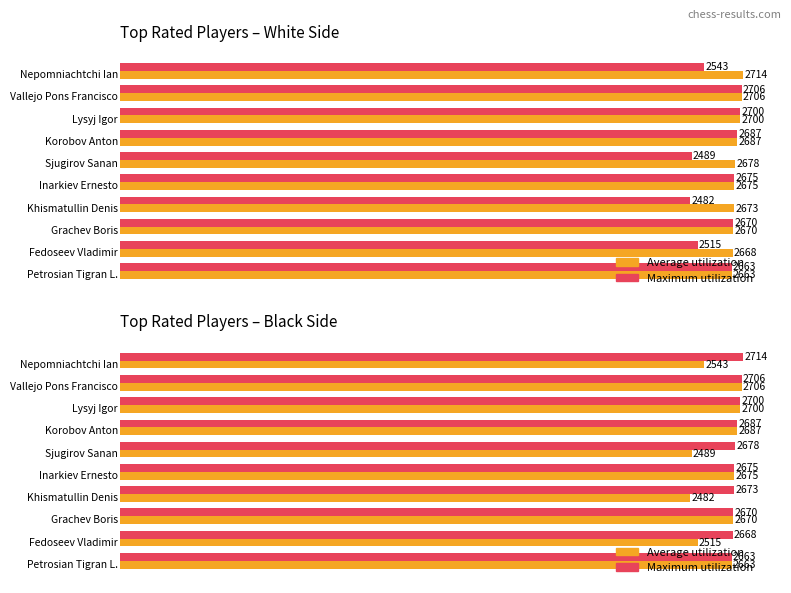

True or false: Maximum utilization has a value of 4777 at 3.

False